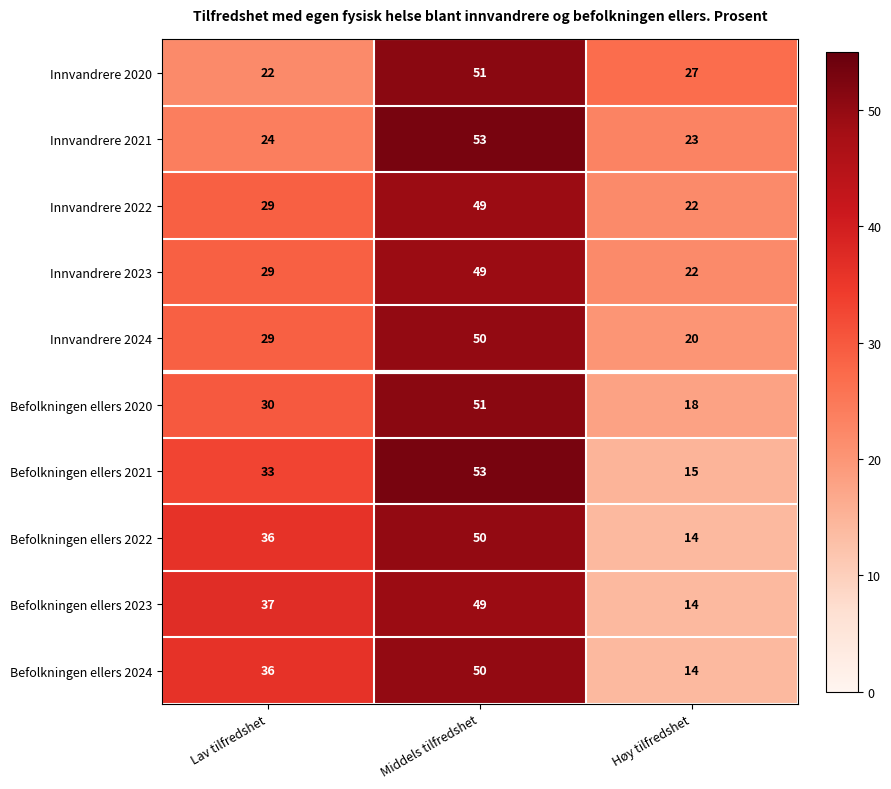

Between Middels tilfredshet and Høy tilfredshet, which series saw the biggest shift?

Befolkningen ellers 2021